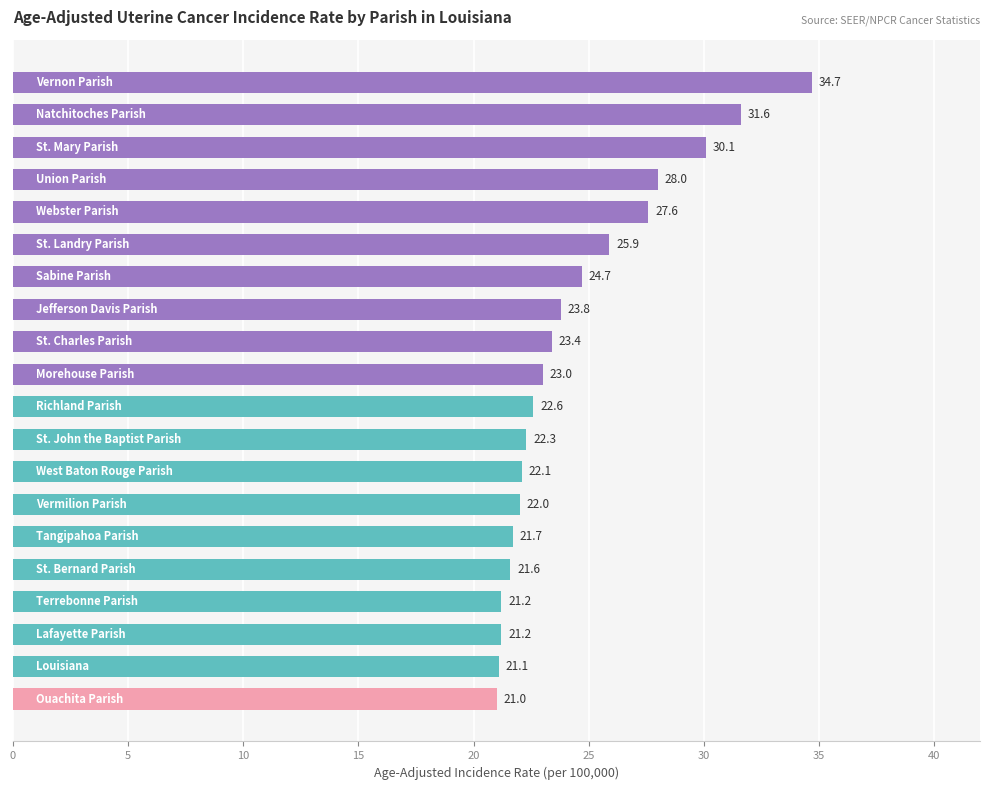

Reading top to bottom, transcribe all the data shown in this chart.

34.7	31.6	30.1	28.0	27.6	25.9	24.7	23.8	23.4	23.0	22.6	22.3	22.1	22.0	21.7	21.6	21.2	21.2	21.1	21.0